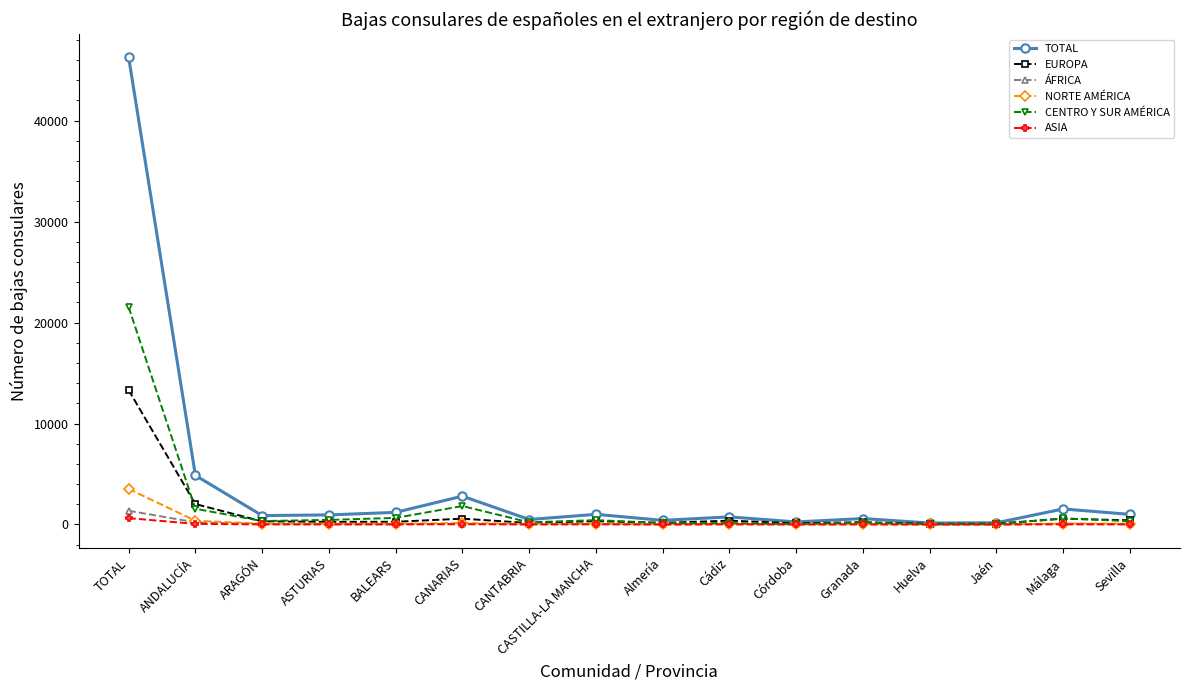

True or false: CENTRO Y SUR AMÉRICA has more than 0 points higher than both neighbors.

True